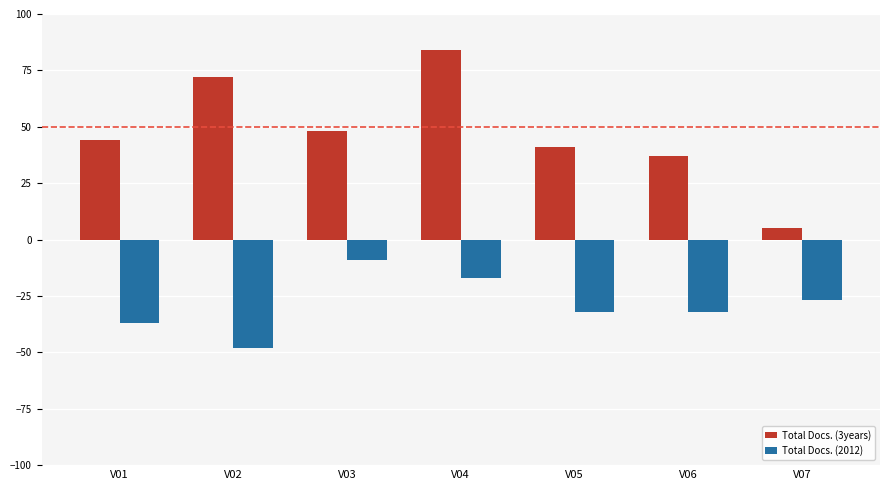

Which series has the largest total across all categories?

Total Docs. (3years)